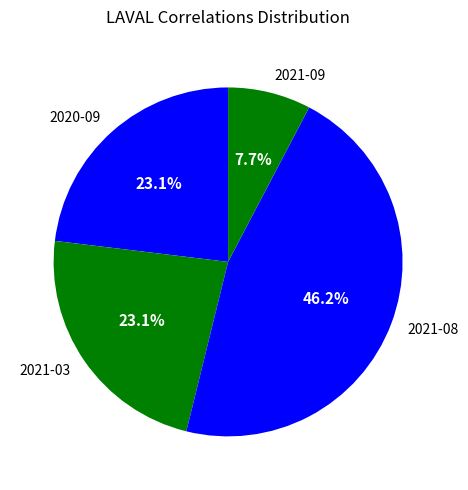

Between 2021-09 and 2021-08, which is larger?

2021-08